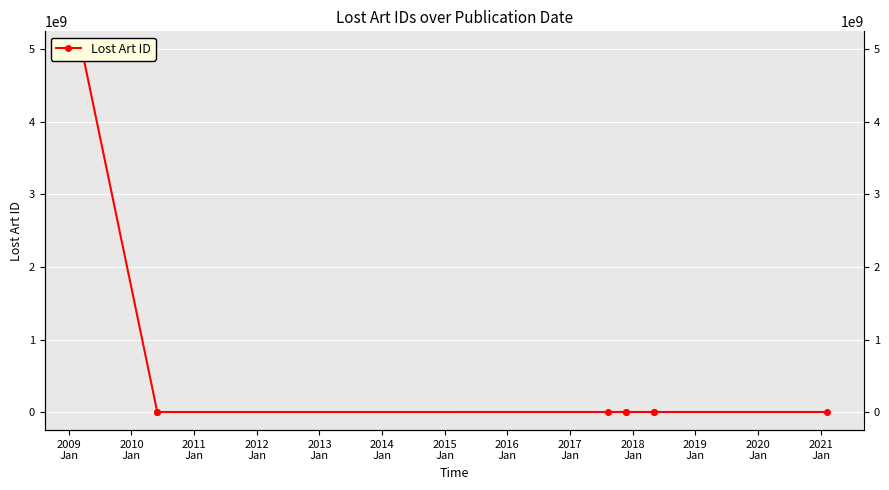

How many lines are shown in the chart?

1